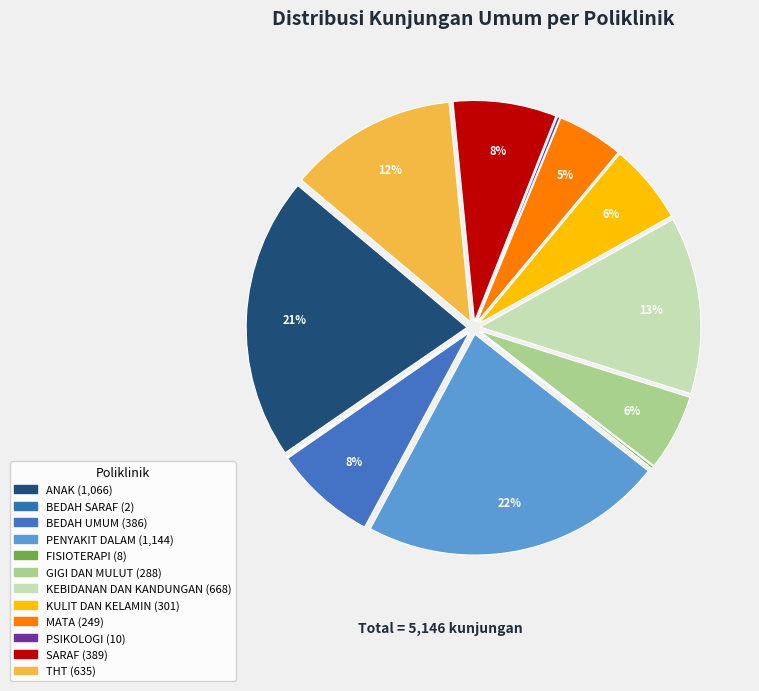

Is it true that THT is 1% of the pie?

False